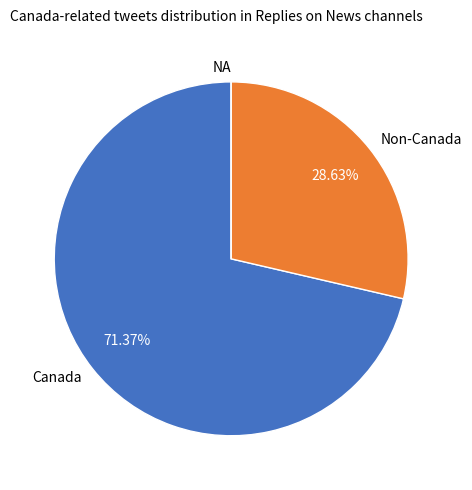

Which category accounts for the majority?

Canada